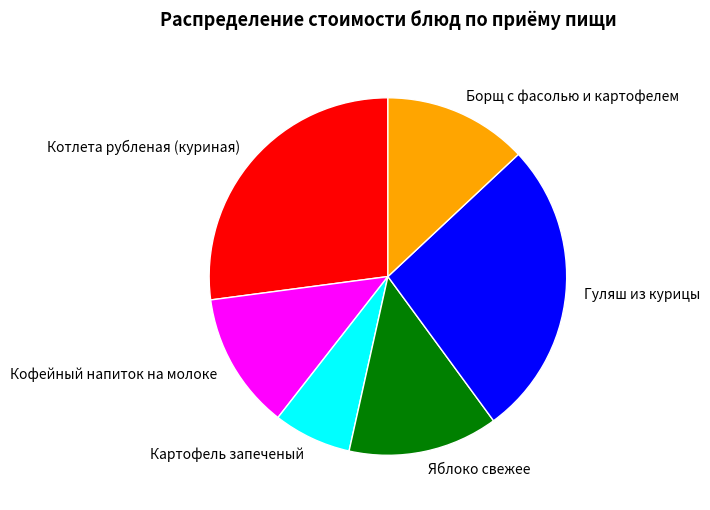

How many segments does this pie chart have?

6